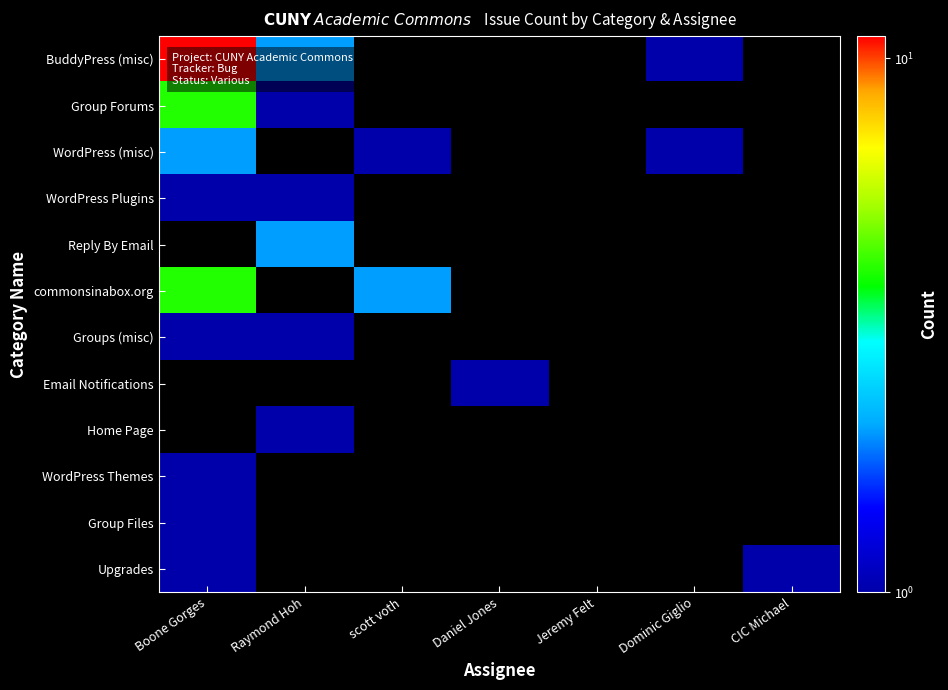

List the labels in order of Reply By Email value, largest first.

Boone Gorges, Raymond Hoh, scott voth, Daniel Jones, Jeremy Felt, Dominic Giglio, CIC Michael